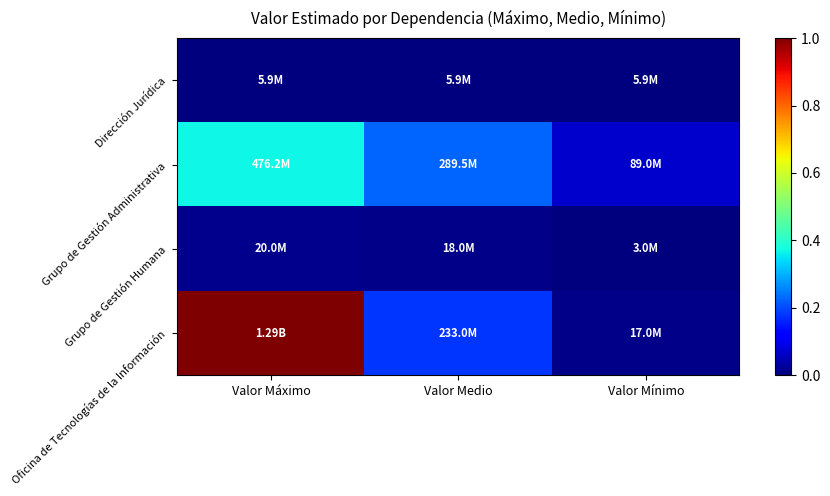

Rank the series at Valor Máximo from lowest to highest value.

Dirección Jurídica, Grupo de Gestión Humana, Grupo de Gestión Administrativa, Oficina de Tecnologías de la Información